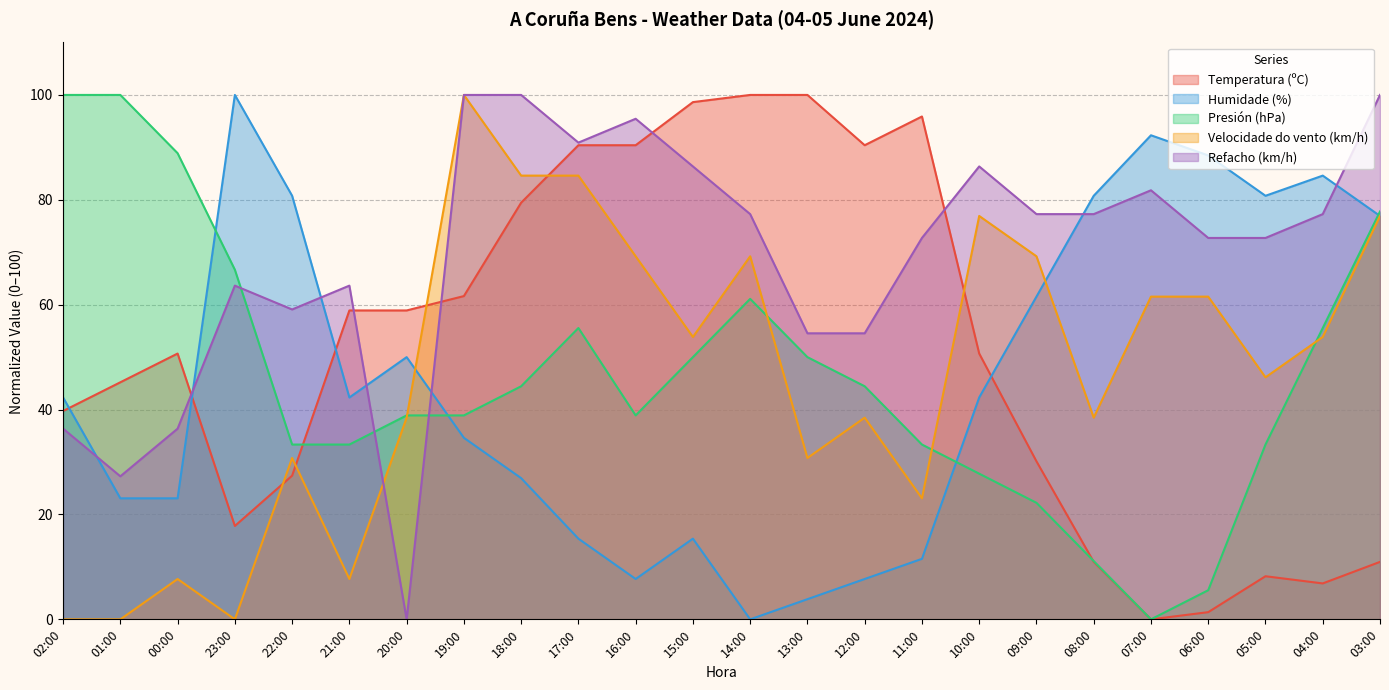

How many data points does each series have?

24